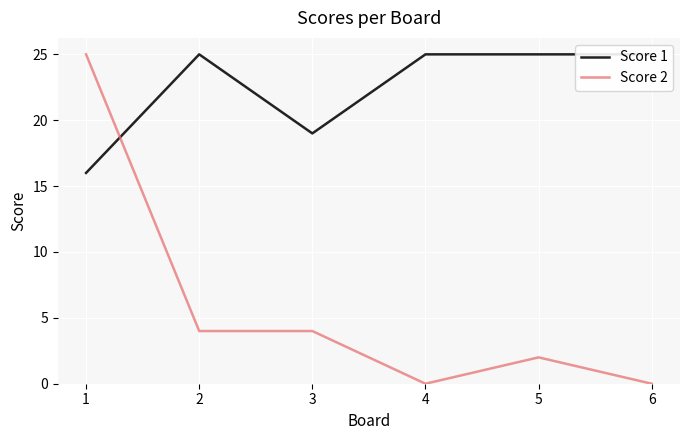

How many times do Score 1 and Score 2 cross each other?

1